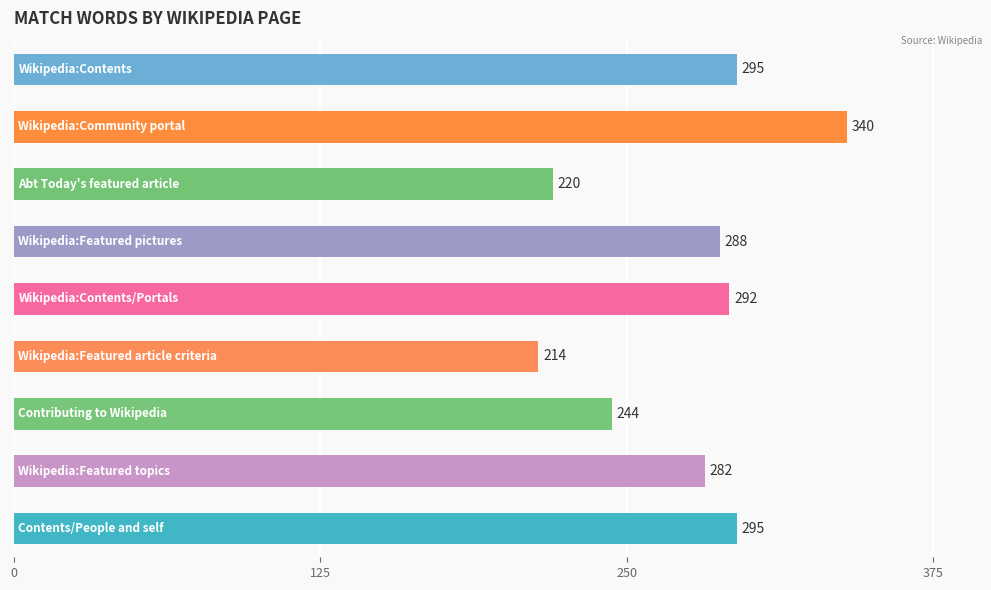

What is the difference between the second highest and second lowest values?

75